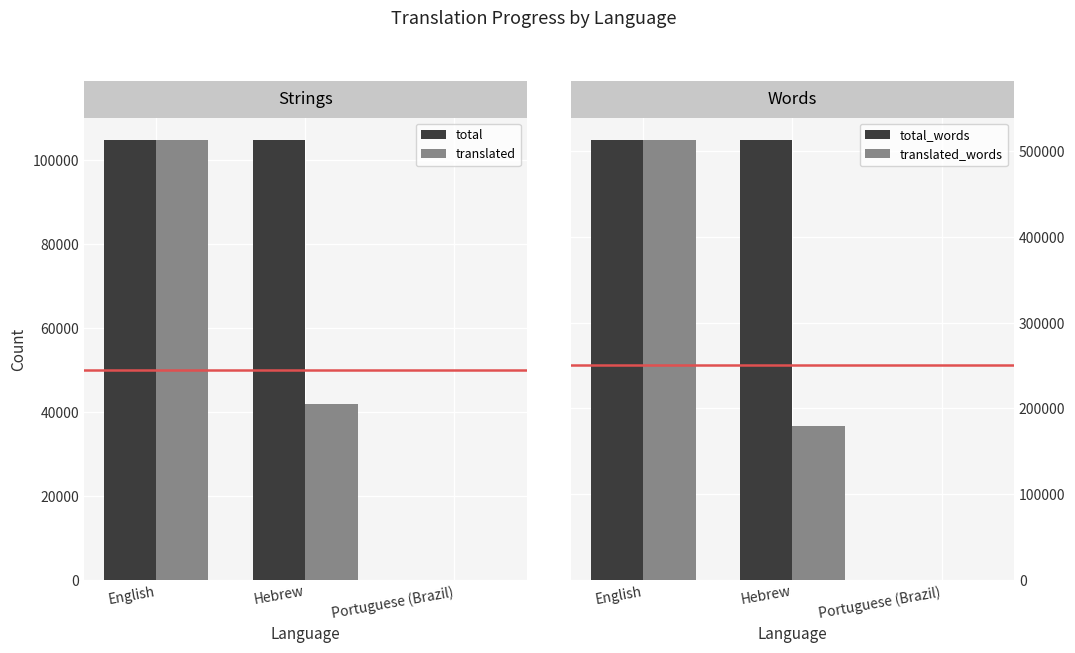

Reading left to right, what are all the values shown in this chart?

total: English=104943	Hebrew=104942	Portuguese (Brazil)=7
translated: English=104943	Hebrew=41989	Portuguese (Brazil)=7
total_words: English=513659	Hebrew=513667	Portuguese (Brazil)=7
translated_words: English=513659	Hebrew=178911	Portuguese (Brazil)=7